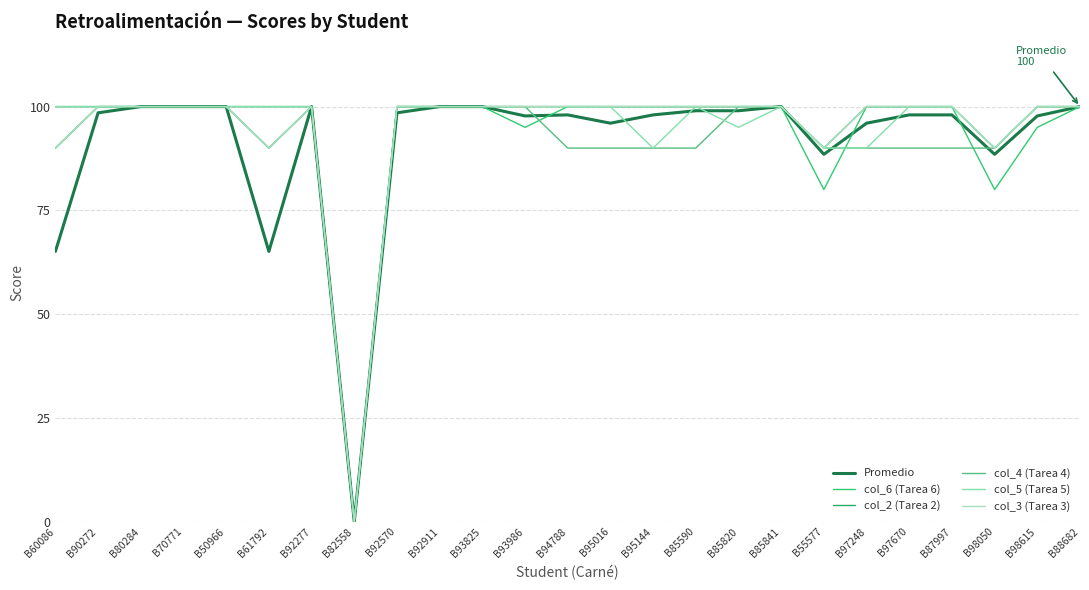

At which label does Promedio first exceed 98?

B90272